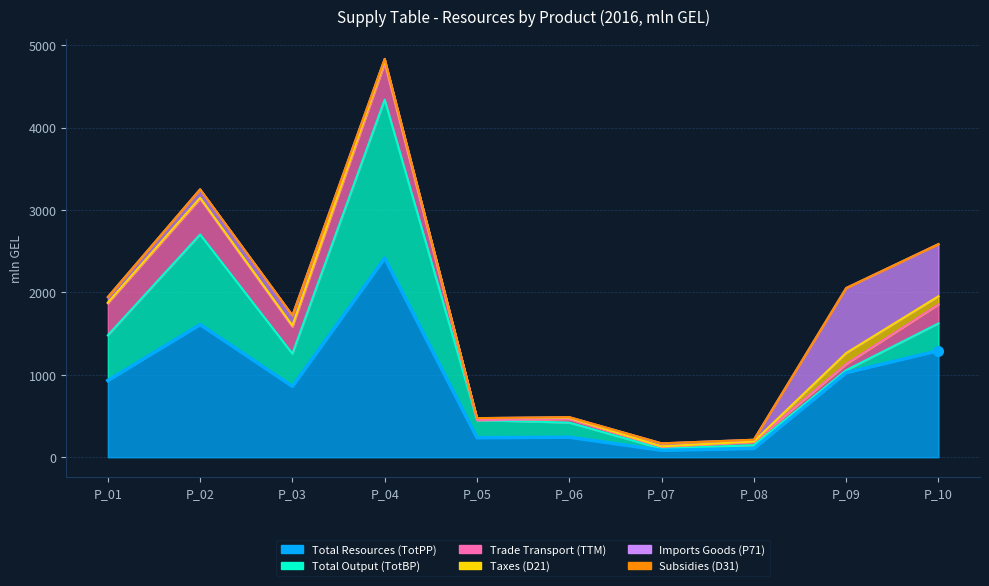

What are all the series names shown in the legend?

Total Resources (TotPP), Total Output (TotBP), Trade Transport (TTM), Taxes (D21), Imports Goods (P71), Subsidies (D31)